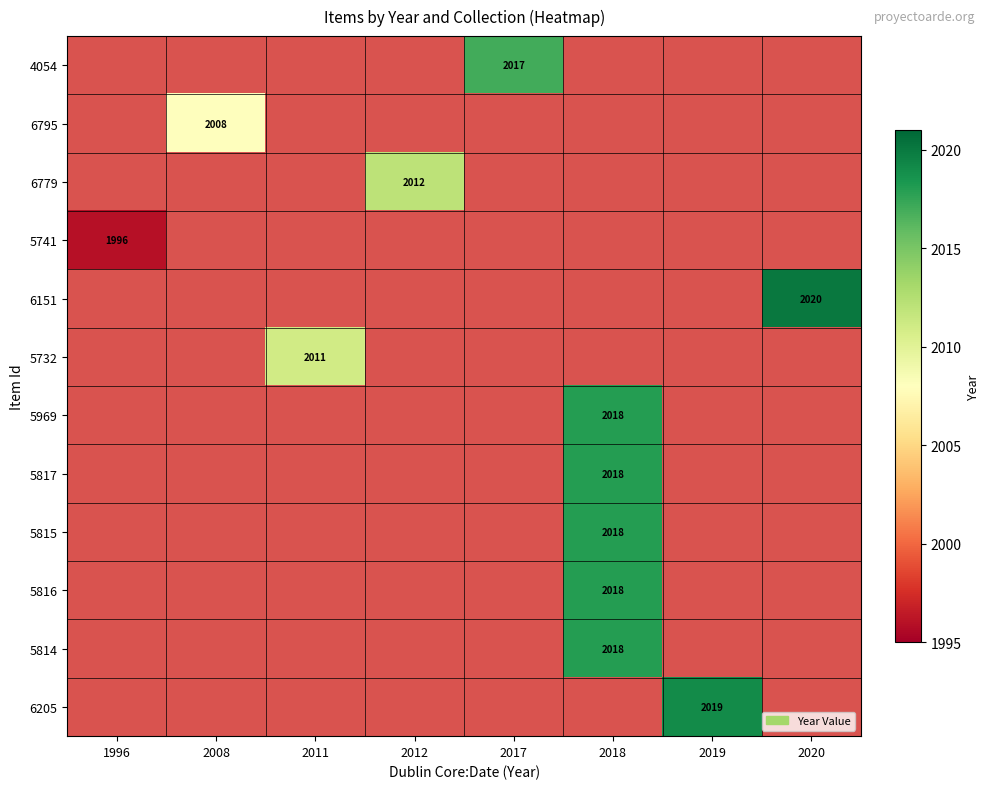

True or false: 5969 has a value of 2018 at 2018.

True